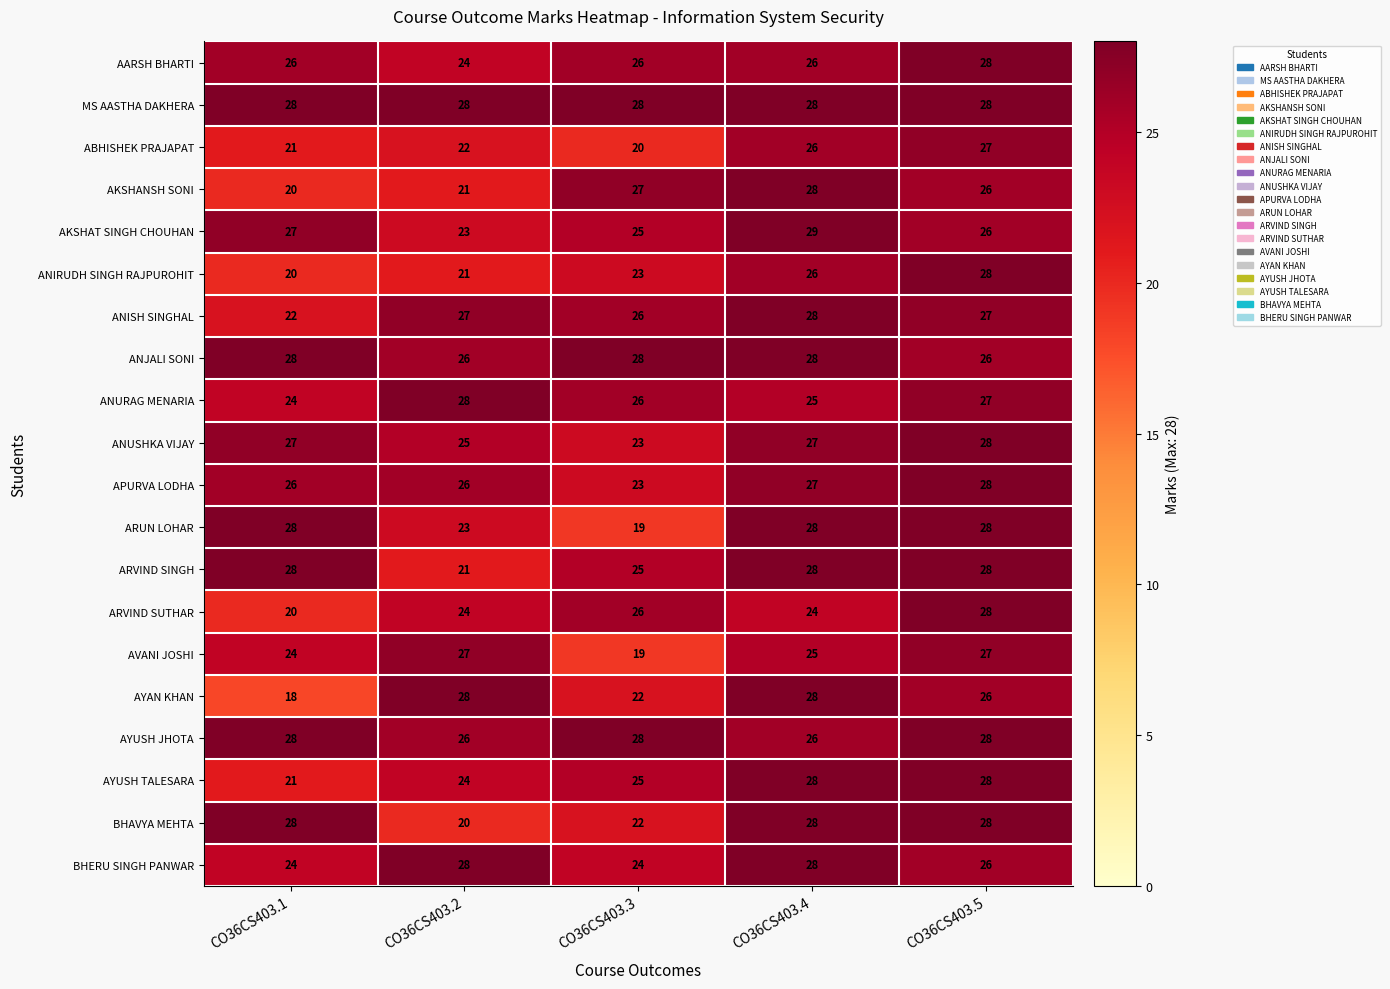

Rank the categories by AKSHAT SINGH CHOUHAN value from lowest to highest.

CO36CS403.2, CO36CS403.3, CO36CS403.5, CO36CS403.1, CO36CS403.4